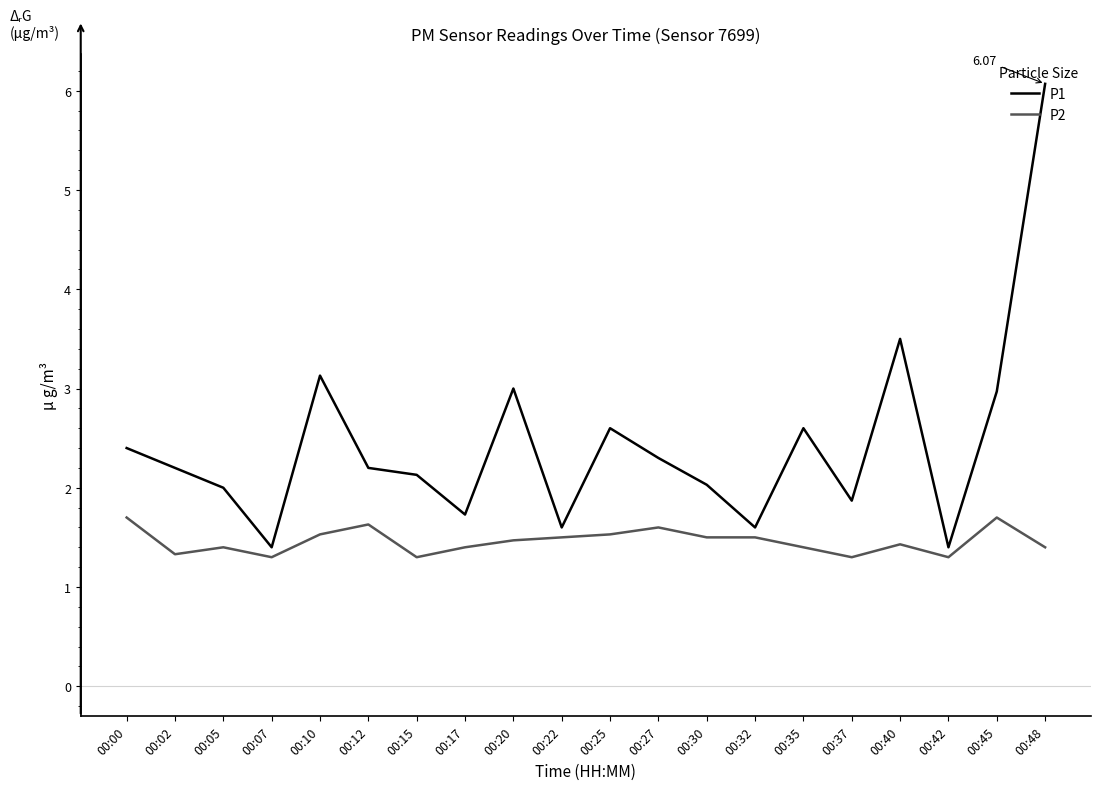

True or false: P2 and P1 intersect in this chart.

False